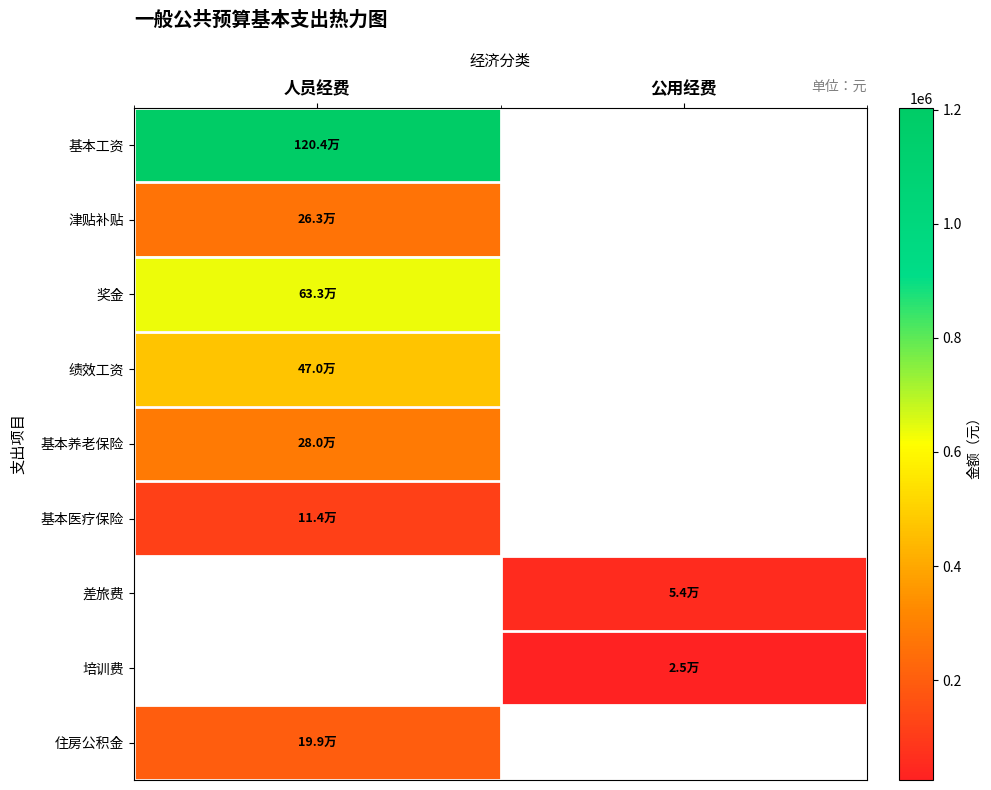

True or false: 基本养老保险 has a value of 448665.1 at 人员经费.

False